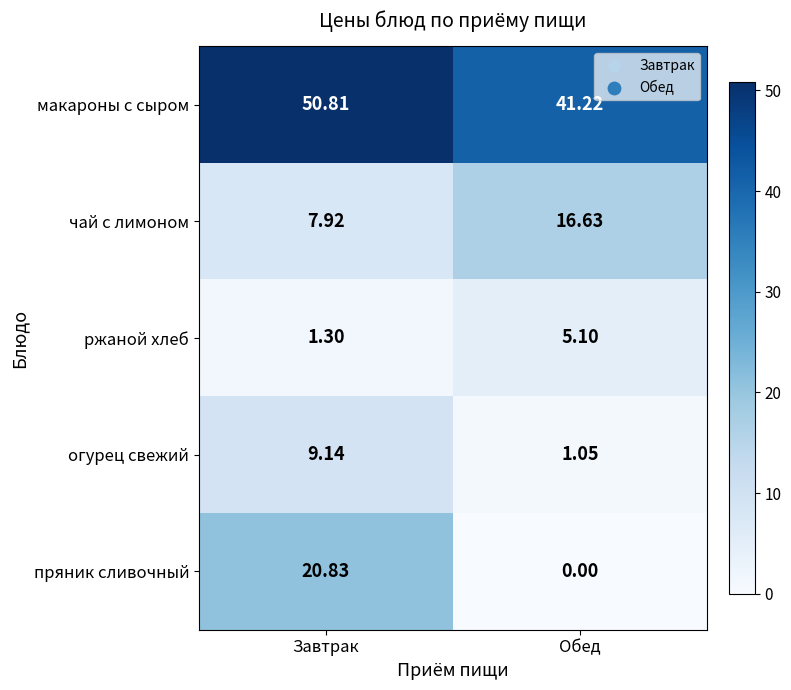

Which category has the highest value across all series?

Завтрак